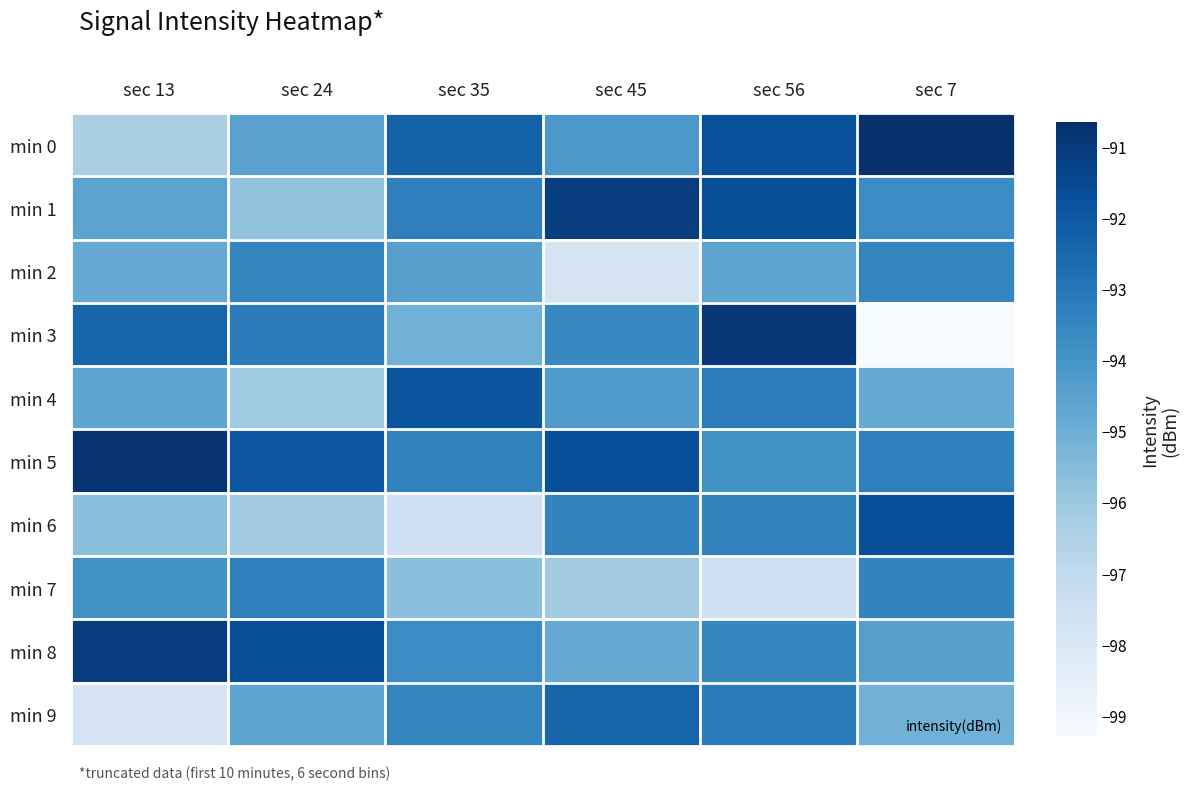

Reading left to right, extract all data points from this chart.

min 0: sec 13=-96.4	sec 24=-94.5	sec 35=-92.3	sec 45=-94.2	sec 56=-91.7	sec 7=-90.7
min 1: sec 13=-94.6	sec 24=-95.8	sec 35=-93.3	sec 45=-91.1	sec 56=-91.6	sec 7=-93.7
min 2: sec 13=-94.9	sec 24=-93.5	sec 35=-94.5	sec 45=-97.8	sec 56=-94.6	sec 7=-93.5
min 3: sec 13=-92.4	sec 24=-93.2	sec 35=-95.1	sec 45=-93.6	sec 56=-90.9	sec 7=-99.3
min 4: sec 13=-94.7	sec 24=-96.1	sec 35=-91.9	sec 45=-94.3	sec 56=-93.2	sec 7=-94.9
min 5: sec 13=-90.8	sec 24=-92.0	sec 35=-93.4	sec 45=-91.7	sec 56=-93.9	sec 7=-93.3
min 6: sec 13=-95.7	sec 24=-96.2	sec 35=-97.5	sec 45=-93.4	sec 56=-93.4	sec 7=-91.7
min 7: sec 13=-93.9	sec 24=-93.3	sec 35=-95.7	sec 45=-96.2	sec 56=-97.5	sec 7=-93.4
min 8: sec 13=-91.1	sec 24=-91.6	sec 35=-93.7	sec 45=-94.9	sec 56=-93.5	sec 7=-94.5
min 9: sec 13=-97.8	sec 24=-94.6	sec 35=-93.5	sec 45=-92.4	sec 56=-93.2	sec 7=-95.1